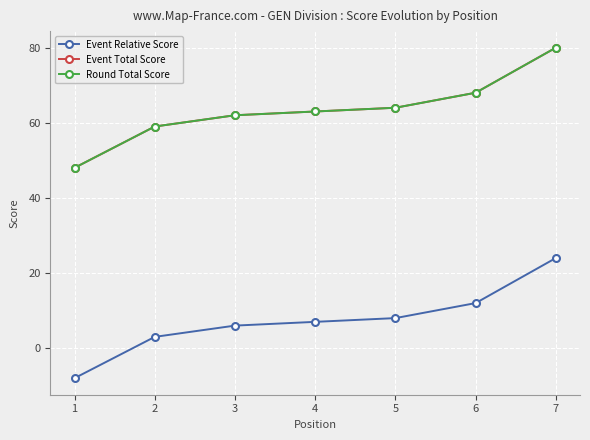

Does the chart have visible grid lines?

Yes